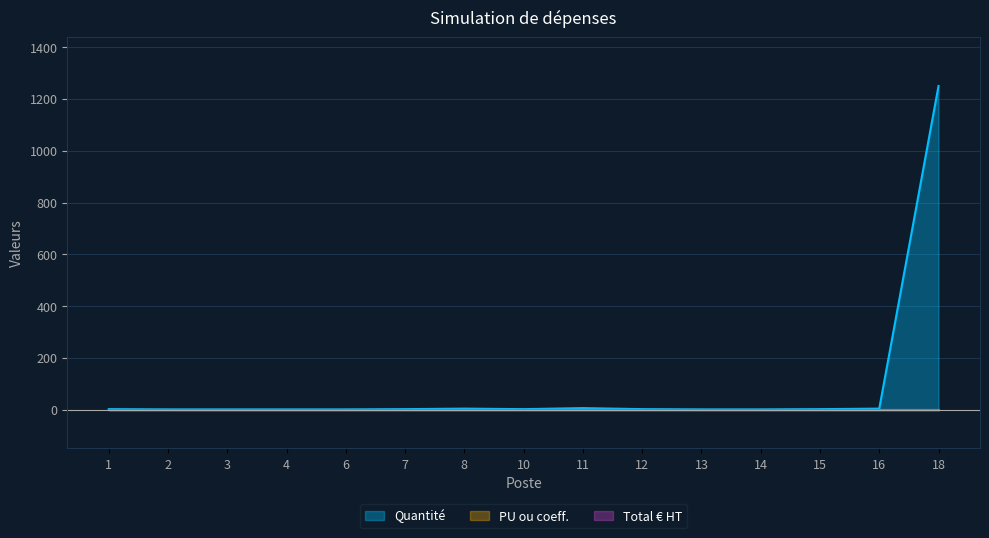

Which has a higher value, 4 or 2?

4